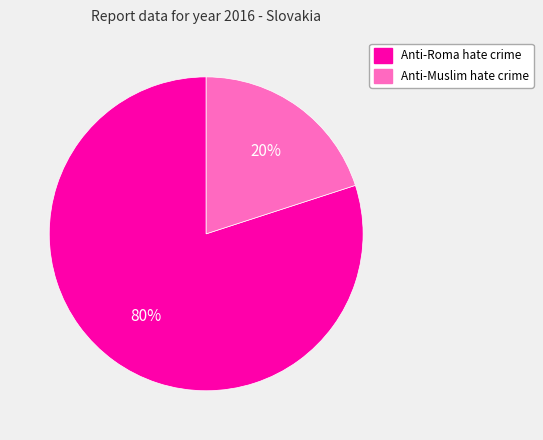

Rank the categories by value from highest to lowest.

Anti-Roma hate crime, Anti-Muslim hate crime